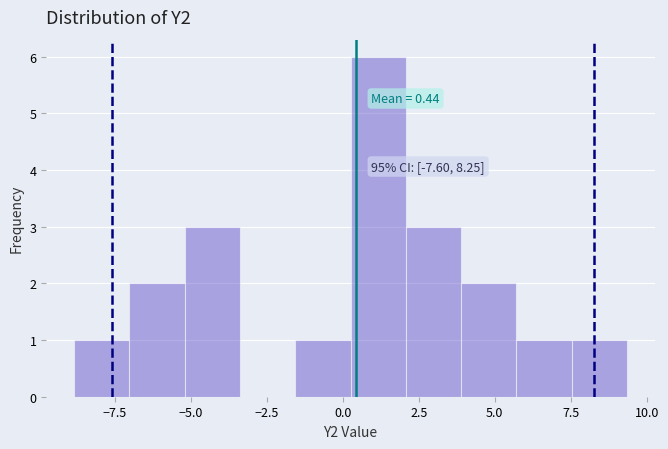

Around what value on the x-axis is the tallest bar? Give the approximate position of its centre, as read against the axis.

1.0